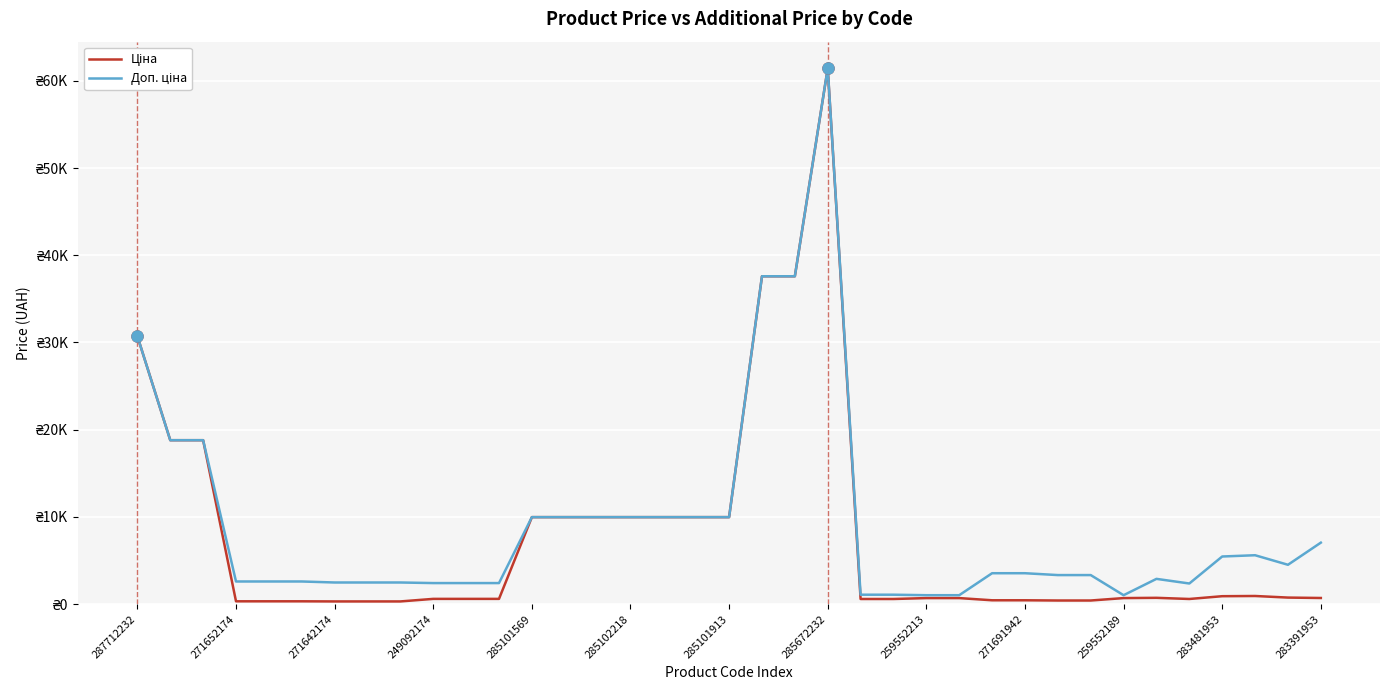

List the series in order of their peak value, lowest first.

Ціна, Доп. ціна